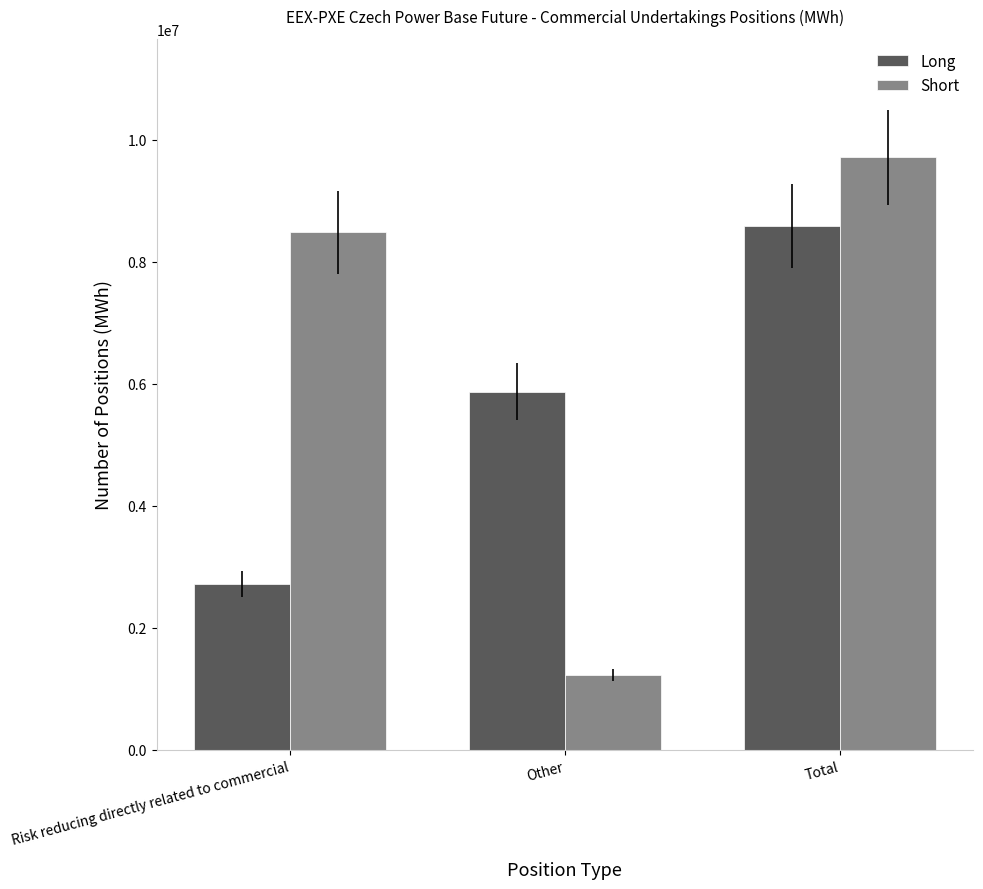

What is the difference between the maximum and minimum values in the Long series?

5868595